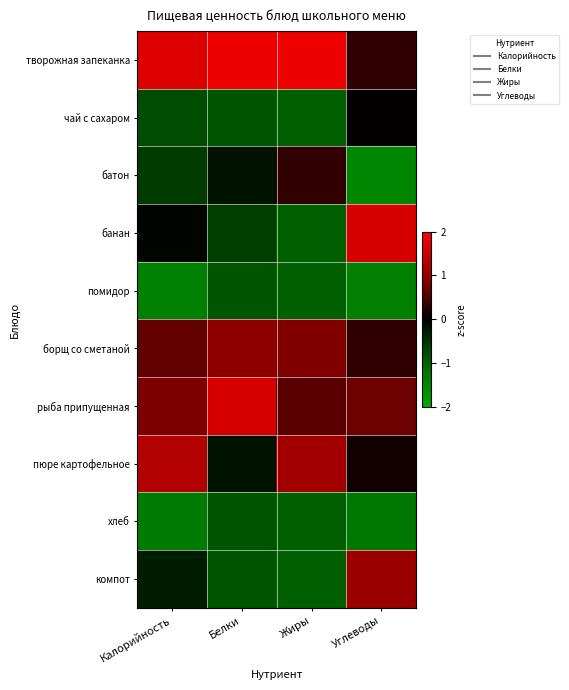

Which has a higher value, Калорийность or Углеводы?

Калорийность